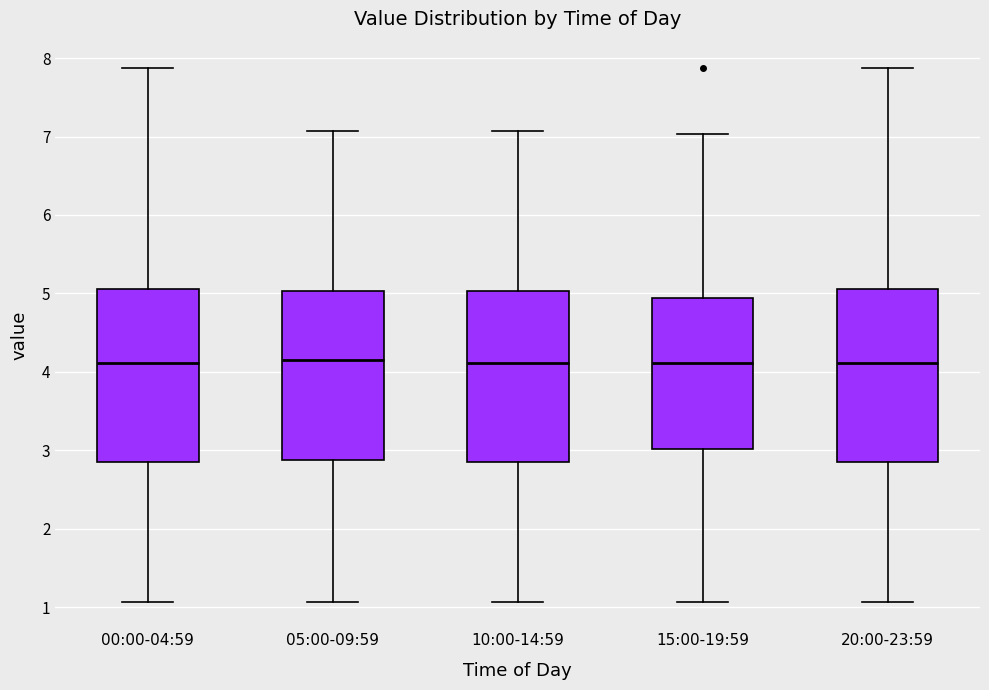

Reading left to right, transcribe this box plot: for each box, give where its median line is, the range the box spans, and where its two whiskers end, as read against the y-axis. The values are not printed on the chart, so give them approximately, as read against the axis.

00:00-04:59: median 4.1, box 2.9 to 5.1, whiskers 1.1 to 7.9
05:00-09:59: median 4.2, box 2.9 to 5.0, whiskers 1.1 to 7.1
10:00-14:59: median 4.1, box 2.9 to 5.0, whiskers 1.1 to 7.1
15:00-19:59: median 4.1, box 3.0 to 4.9, whiskers 1.1 to 7.0
20:00-23:59: median 4.1, box 2.9 to 5.1, whiskers 1.1 to 7.9